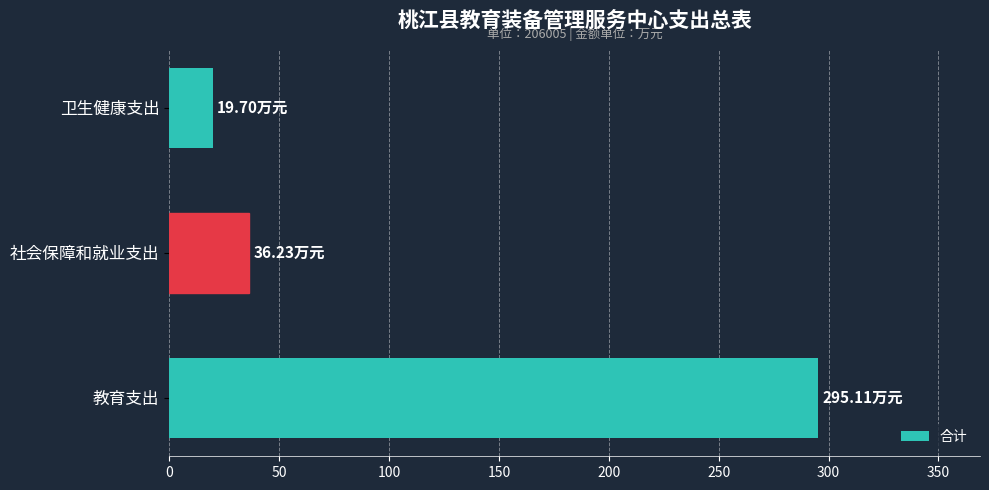

List the labels in order of value, largest first.

教育支出, 社会保障和就业支出, 卫生健康支出